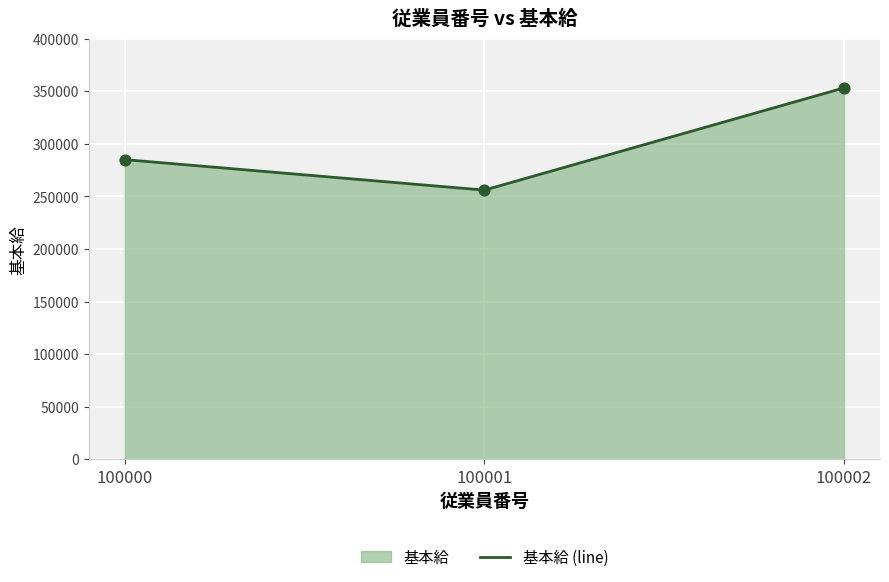

What is the ratio of the value at 100002 to the value at 100001?

1.4